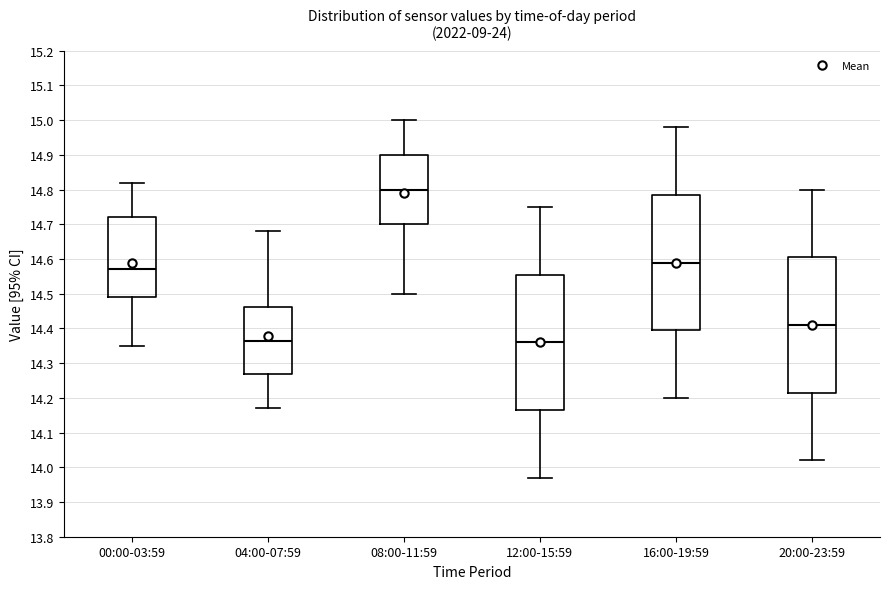

Where does the upper whisker of the box for 12:00-15:59 end on the y-axis? The values are not printed on the chart, so give them approximately, as read against the axis.

14.75